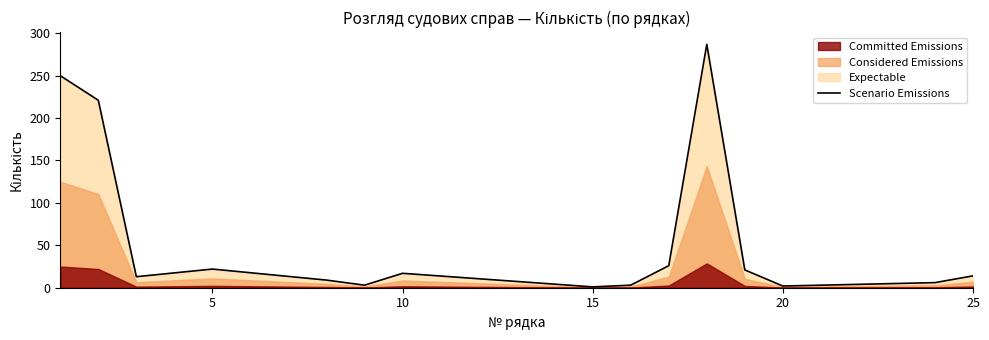

Does the chart display data point markers on the line(s)?

No